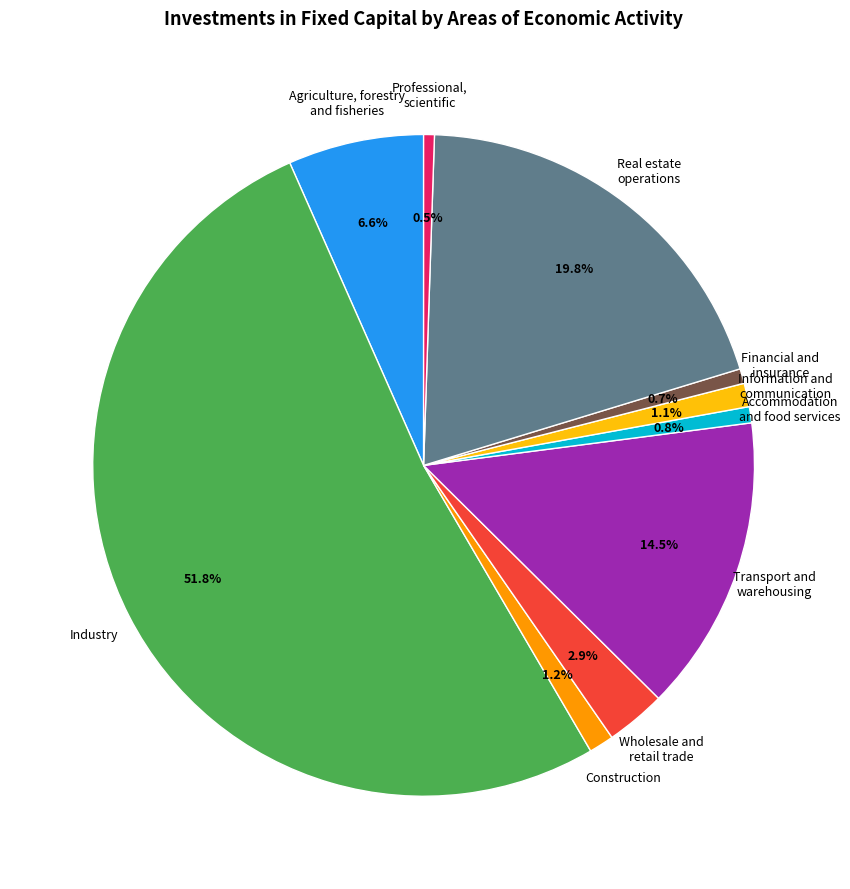

Is Financial and insurance the majority of the pie?

No